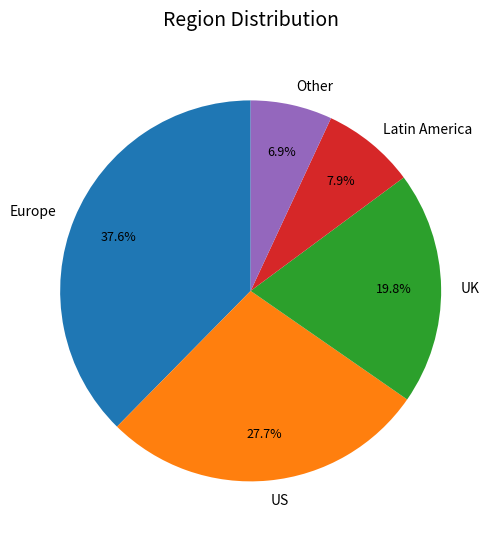

Count the number of slices in the pie.

5